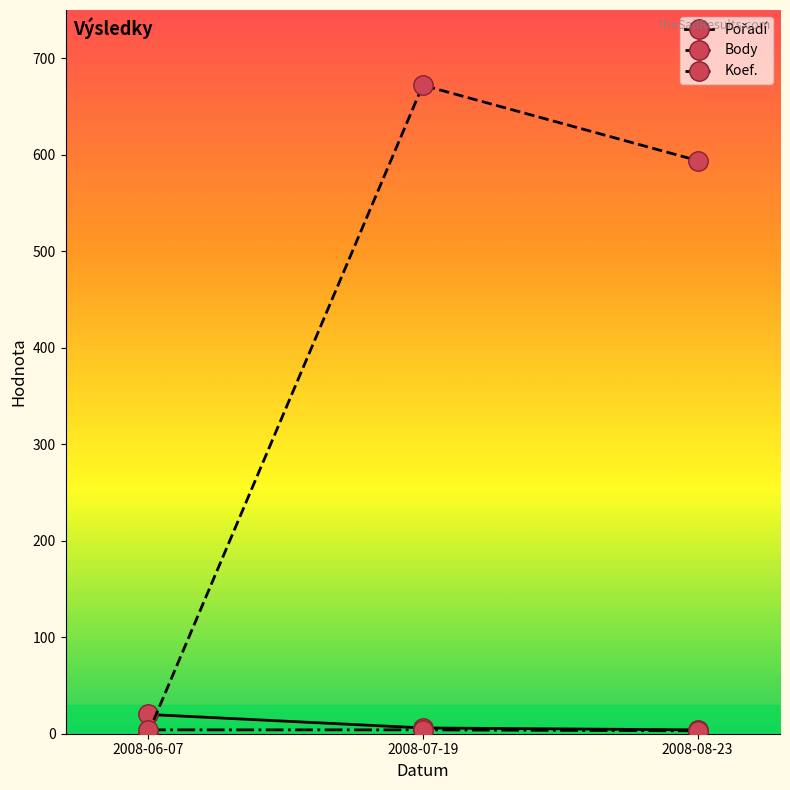

Does the chart have visible grid lines?

No